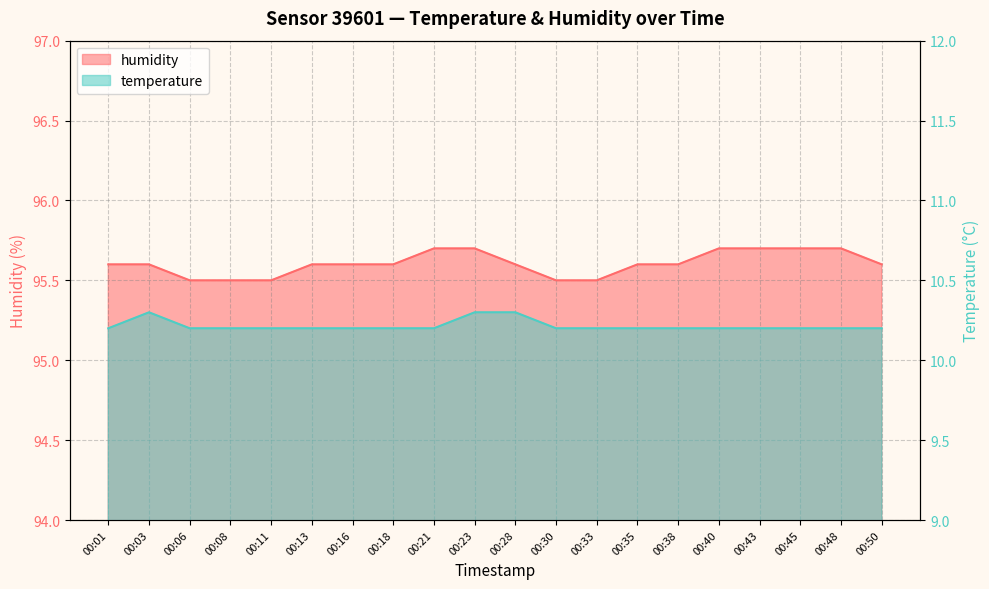

The value of humidity at 00:23 is 150.5. True or false?

False